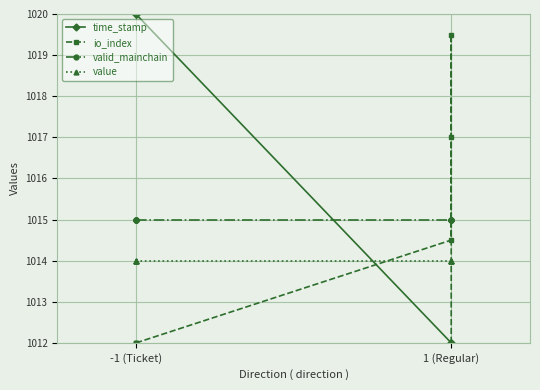

Does the chart display data point markers on the line(s)?

Yes